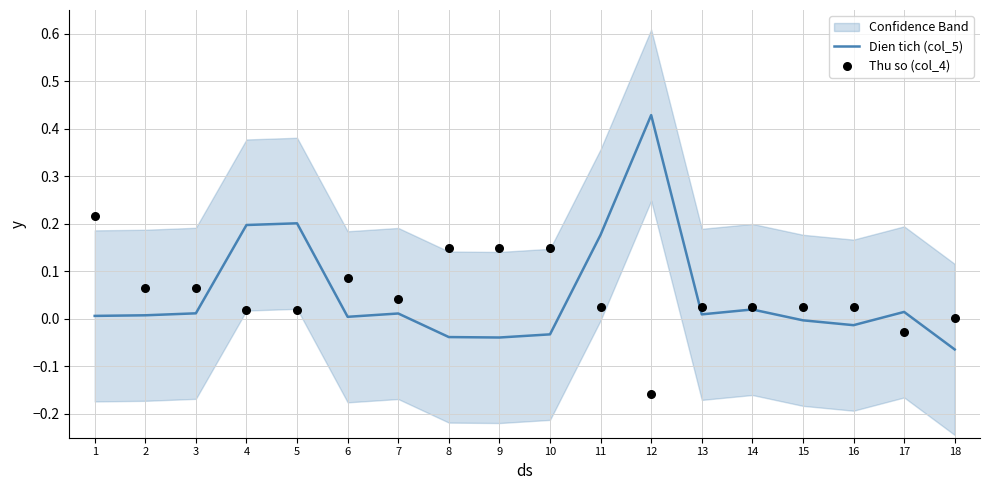

Which series has the largest total across all categories?

Dien tich (col_5)